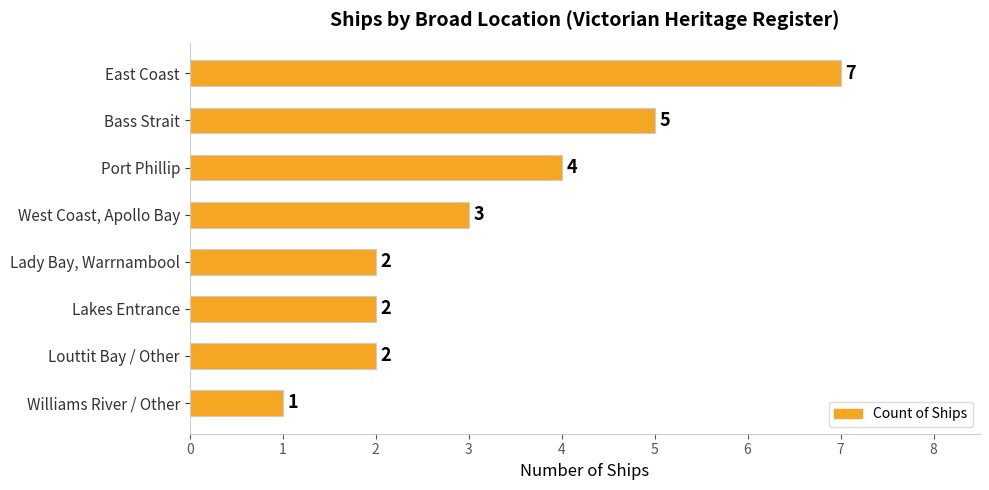

Reading top to bottom, what are all the values shown in this chart?

East Coast=7	Bass Strait=5	Port Phillip=4	West Coast, Apollo Bay=3	Lady Bay, Warrnambool=2	Lakes Entrance=2	Louttit Bay / Other=2	Williams River / Other=1